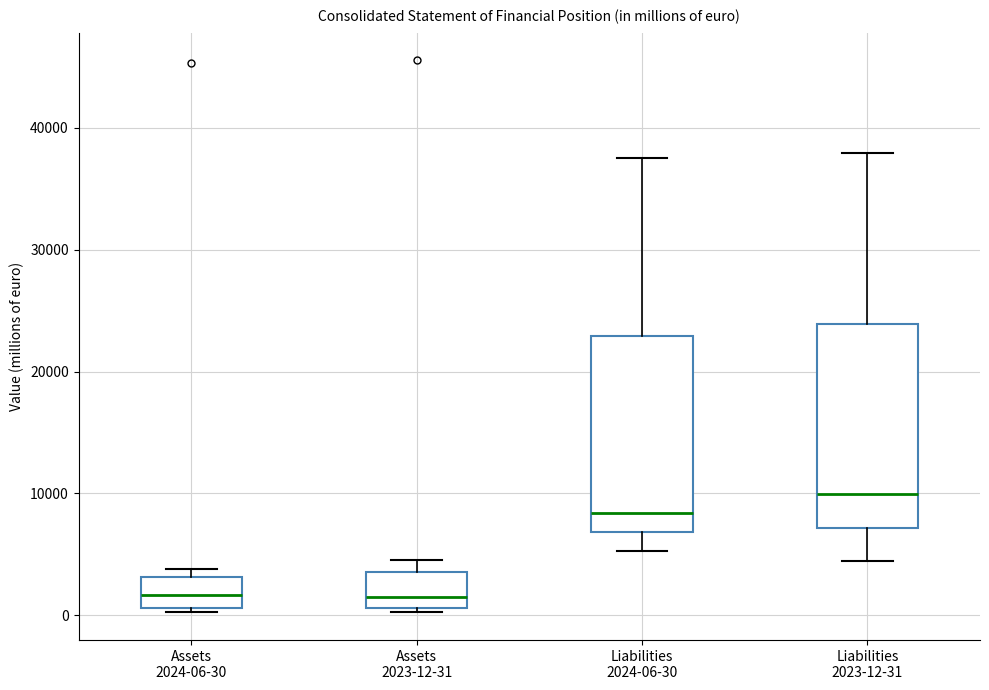

Which box has the highest median line?

Liabilities 2023-12-31